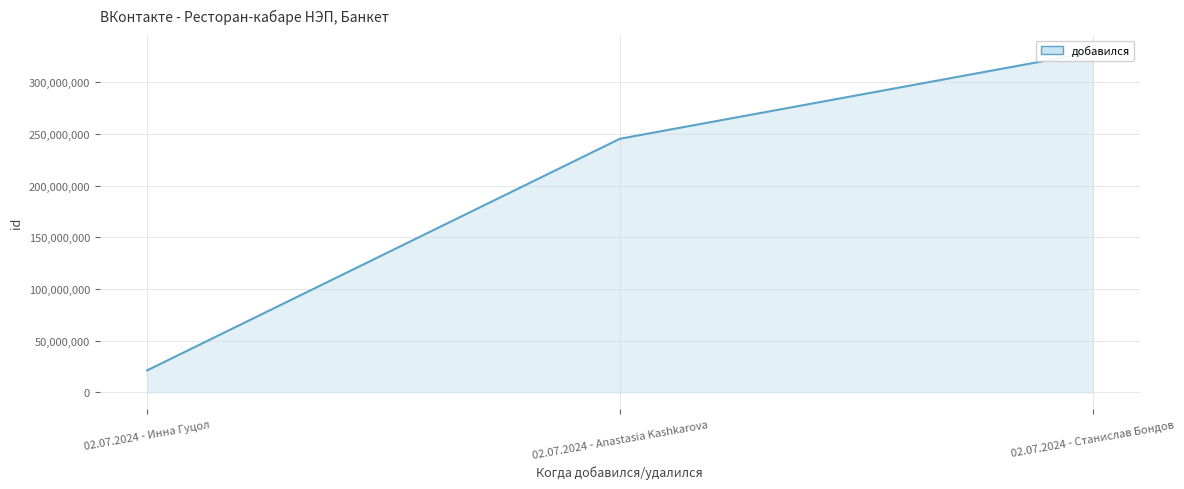

Between 02.07.2024 - Anastasia Kashkarova and 02.07.2024 - Инна Гуцол, which is larger?

02.07.2024 - Anastasia Kashkarova